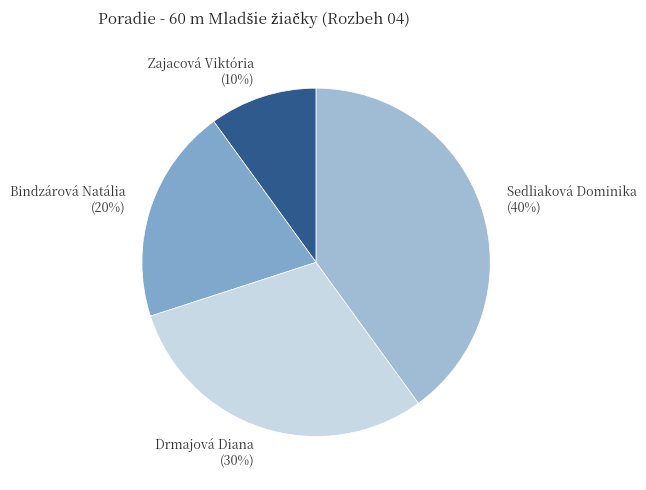

Which slice is the smallest?

Zajacová Viktória